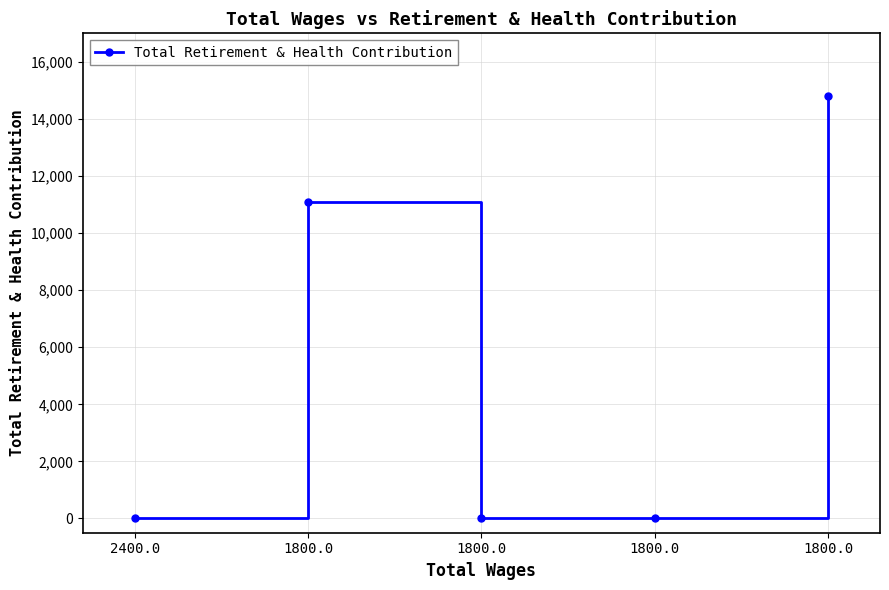

Does the chart have visible grid lines?

Yes